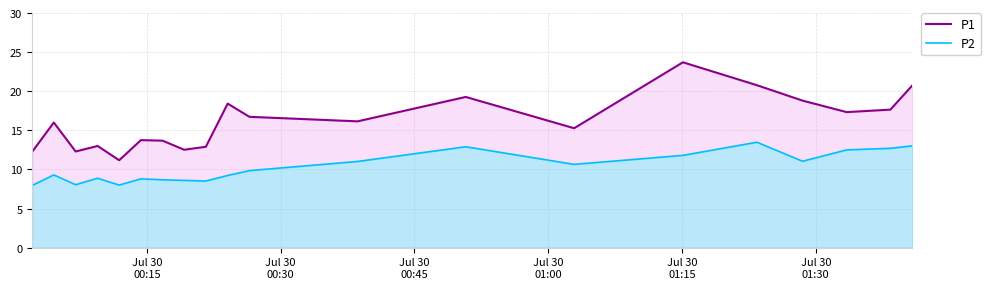

What is the average value of the P1 series?

16.1